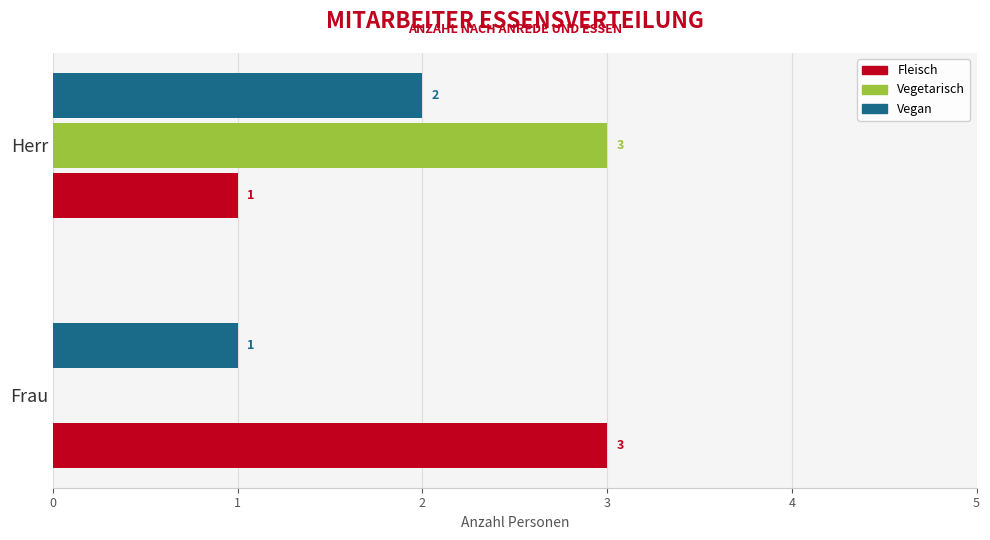

True or false: Fleisch has a value of 3 at Frau.

True